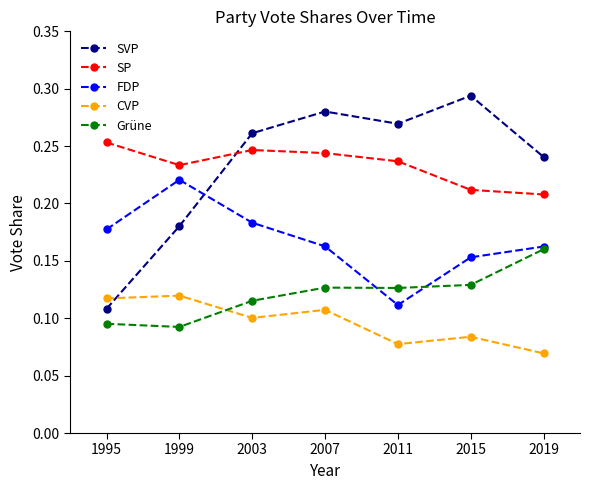

True or false: CVP has a value of 0.1 at 1999.

True